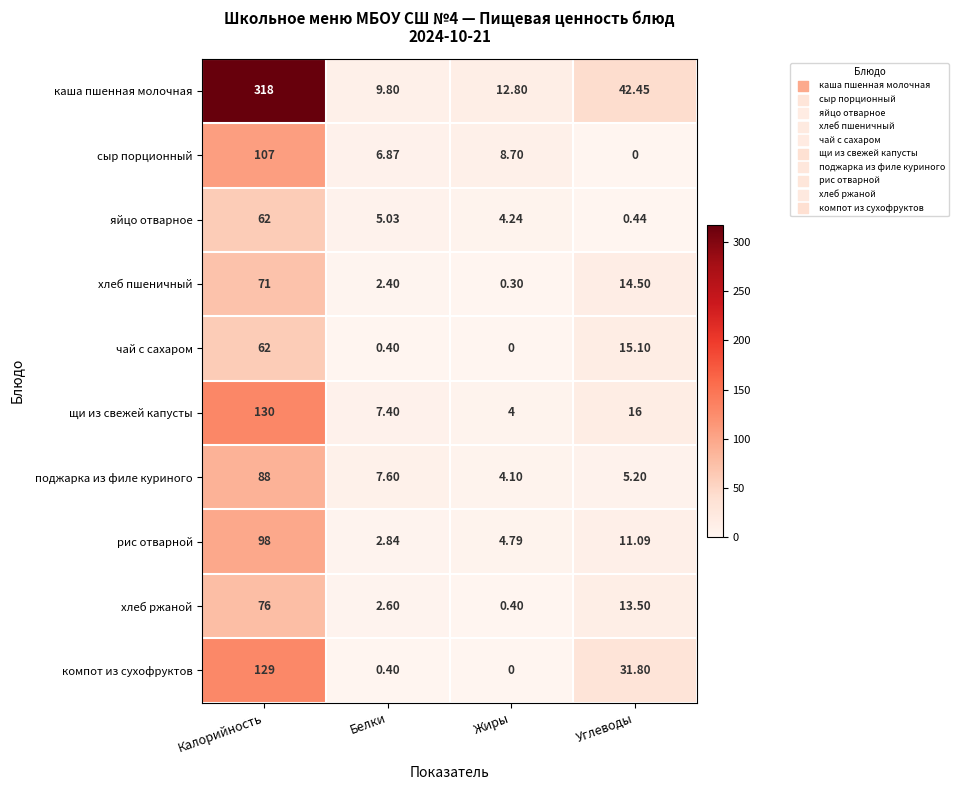

At which label does рис отварной first exceed 11?

Калорийность